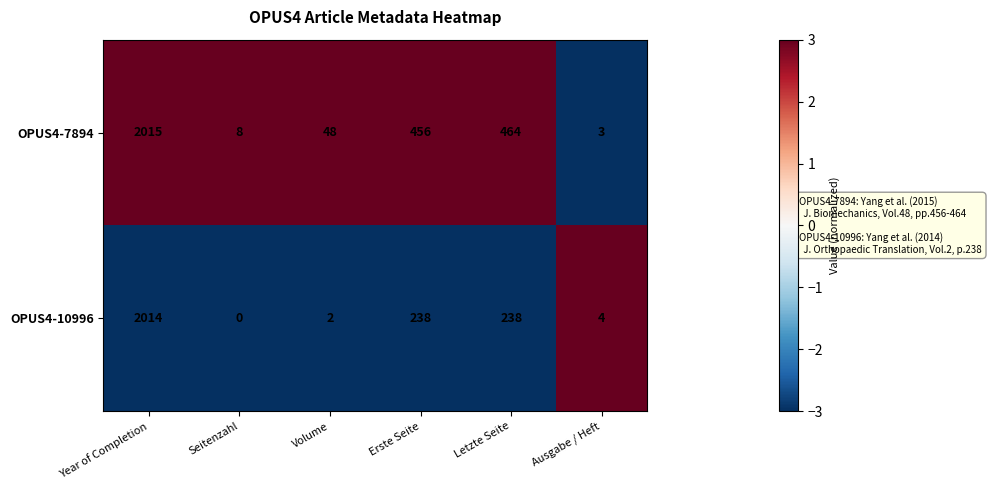

What is the minimum value shown in the chart?

0